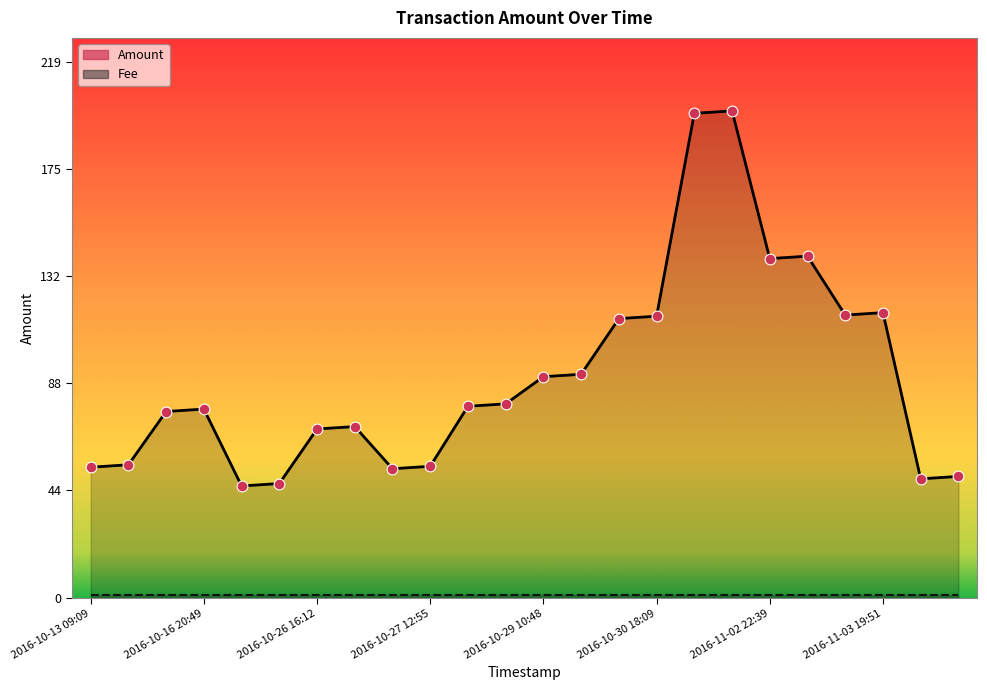

What is the change in value from 2016-10-28 11:06 to 2016-10-29 10:48?

+12.1